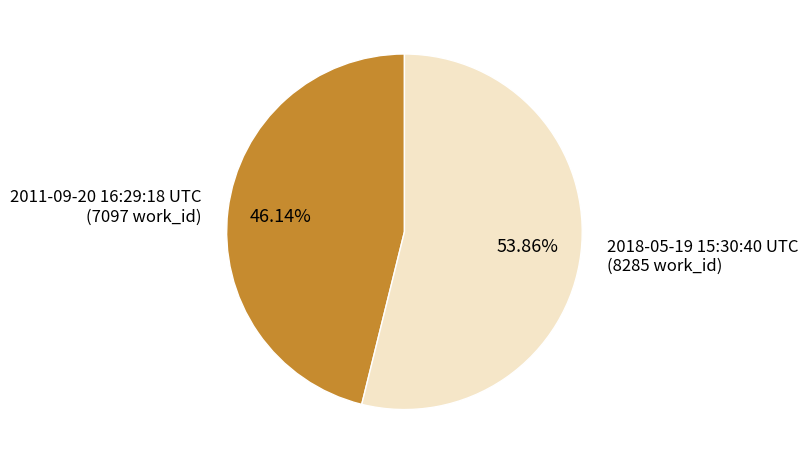

The 2018-05-19 15:30:40 UTC slice represents 54% of the pie. True or false?

True